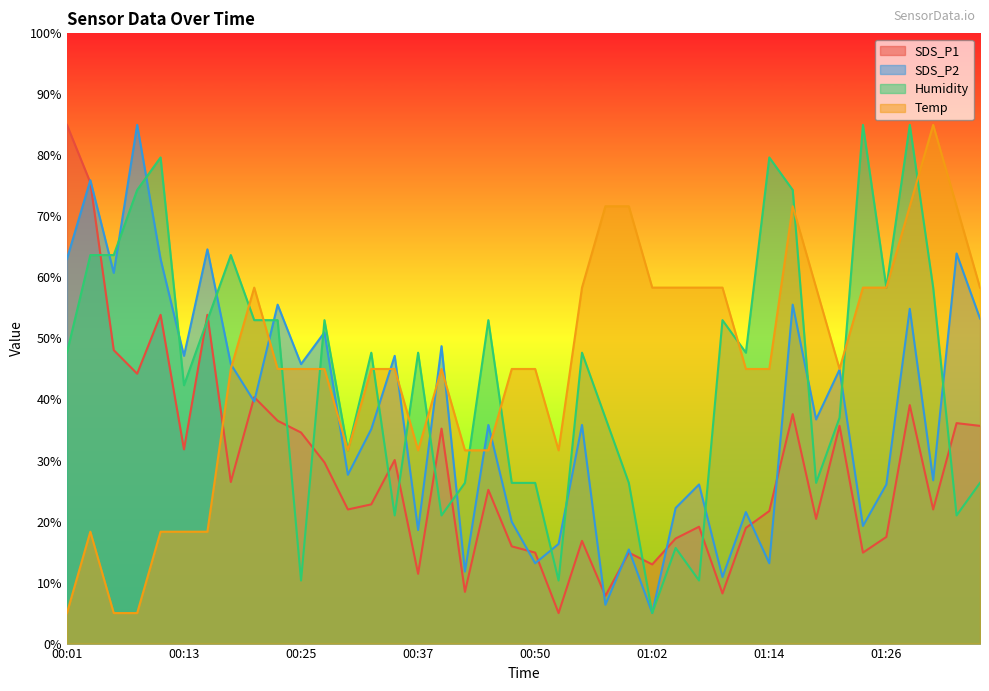

Reading right to left, transcribe all the data shown in this chart.

SDS_P1: 35.7	36.1	22.0	39.1	17.5	14.9	35.7	20.4	37.6	21.7	19.0	8.2	19.1	17.2	13.0	14.9	7.8	16.8	5.0	14.9	15.9	25.2	8.5	35.2	11.4	30.1	22.8	22.0	29.7	34.6	36.5	40.4	26.5	53.9	31.8	53.9	44.2	48.1	75.5	85.0
SDS_P2: 53.3	63.9	26.8	54.9	26.1	19.3	44.9	36.7	55.5	13.2	21.5	10.9	26.1	22.2	5.0	15.4	6.4	35.8	16.3	13.2	20.0	35.8	11.8	48.7	18.6	47.2	35.1	27.7	51.0	45.8	55.5	39.7	45.8	64.6	47.2	63.0	85.0	60.8	75.9	63.0
Humidity: 26.3	21.0	58.3	85.0	58.3	85.0	37.0	26.3	74.3	79.7	47.7	53.0	10.3	15.7	5.0	26.3	37.0	47.7	10.3	26.3	26.3	53.0	26.3	21.0	47.7	21.0	47.7	31.7	53.0	10.3	53.0	53.0	63.7	53.0	42.3	79.7	74.3	63.7	63.7	47.7
Temp: 58.3	71.7	85.0	71.7	58.3	58.3	45.0	58.3	71.7	45.0	45.0	58.3	58.3	58.3	58.3	71.7	71.7	58.3	31.7	45.0	45.0	31.7	31.7	45.0	31.7	45.0	45.0	31.7	45.0	45.0	45.0	58.3	45.0	18.3	18.3	18.3	5.0	5.0	18.3	5.0